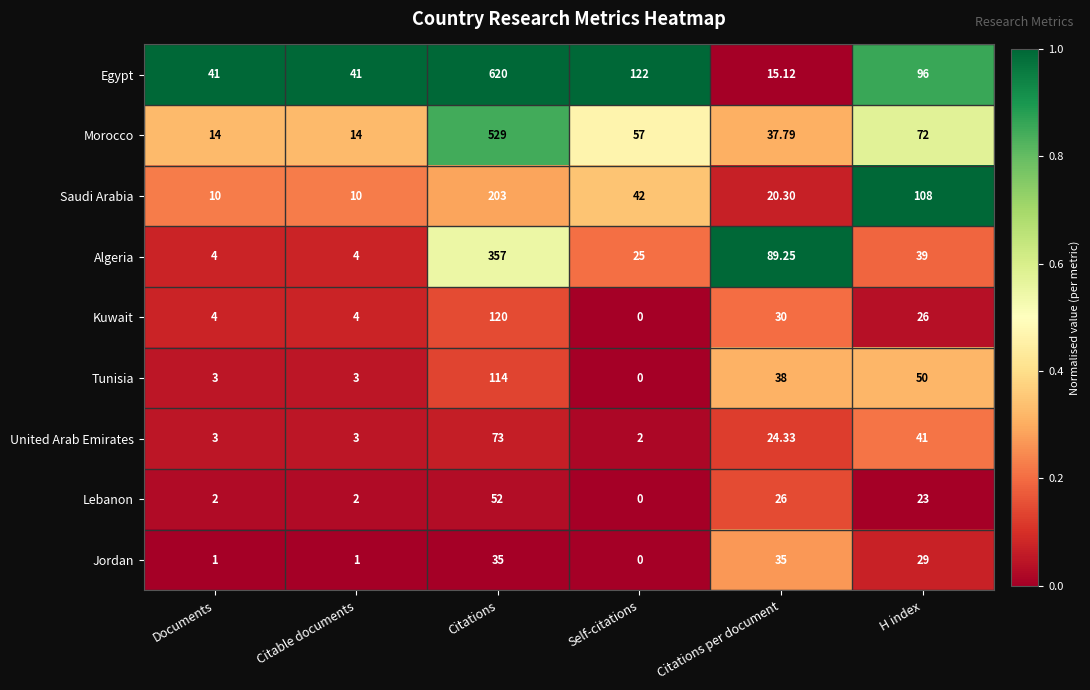

Which series has the widest spread of values?

Egypt